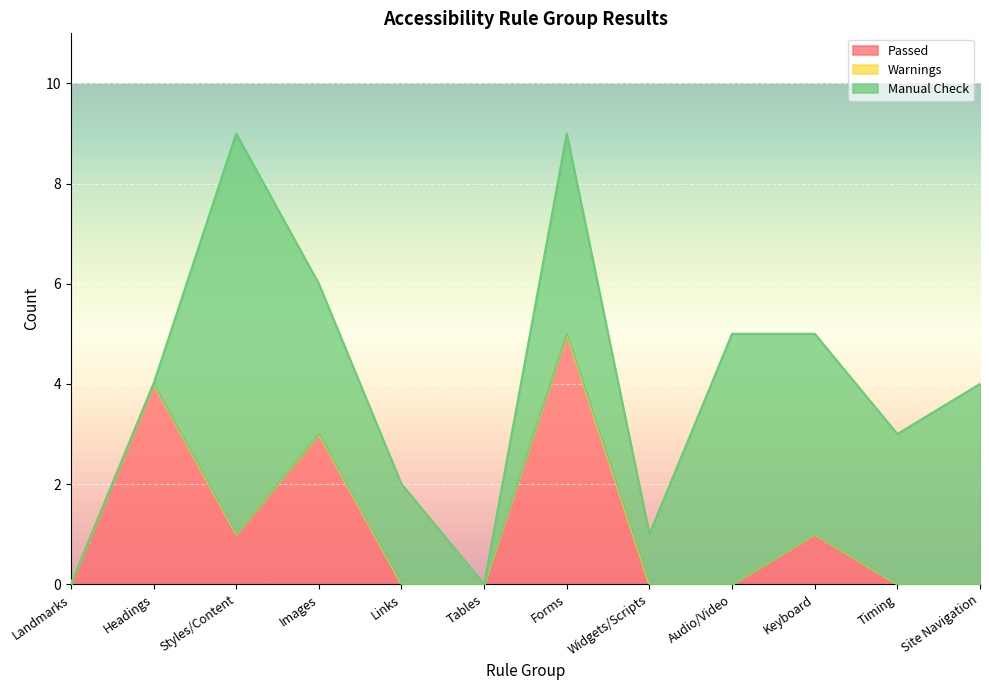

True or false: Passed and Warnings cross at least once.

False